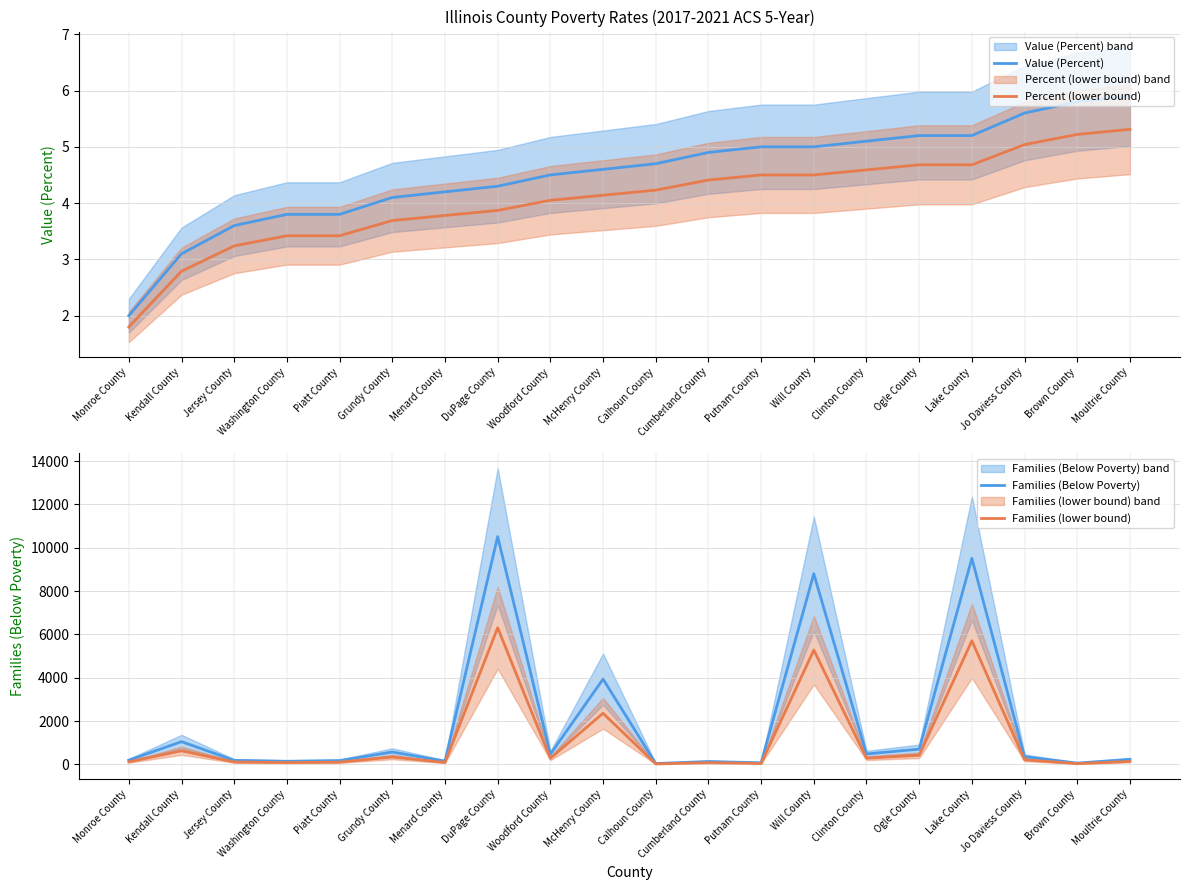

Which series changed the most between Washington County and Jo Daviess County?

Families (Below Poverty)